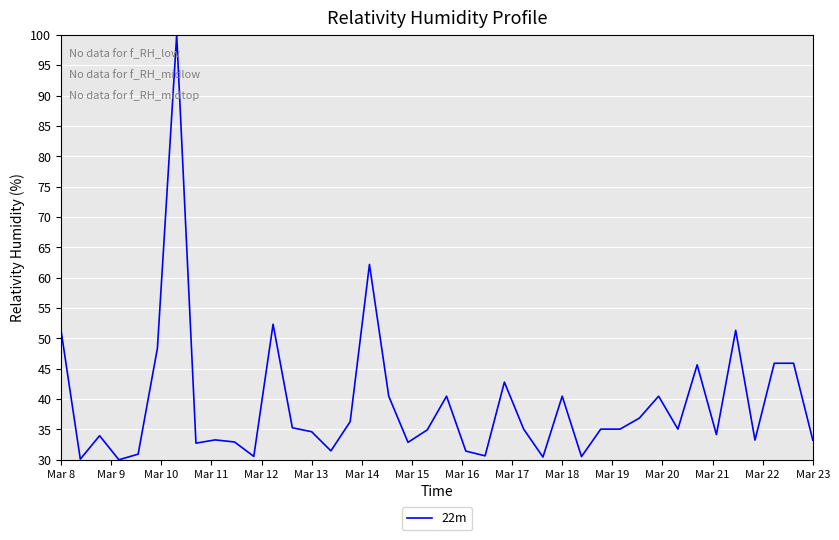

True or false: there are more than 2 points higher than both neighbors.

True